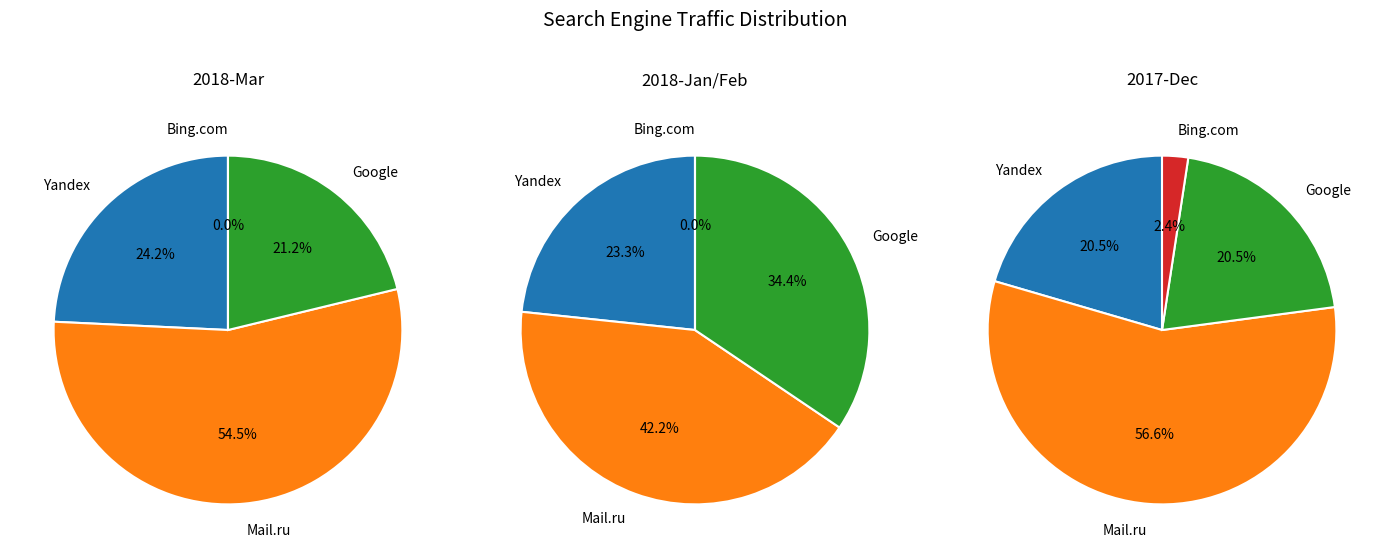

Is it true that 14 is 1% of the pie?

False